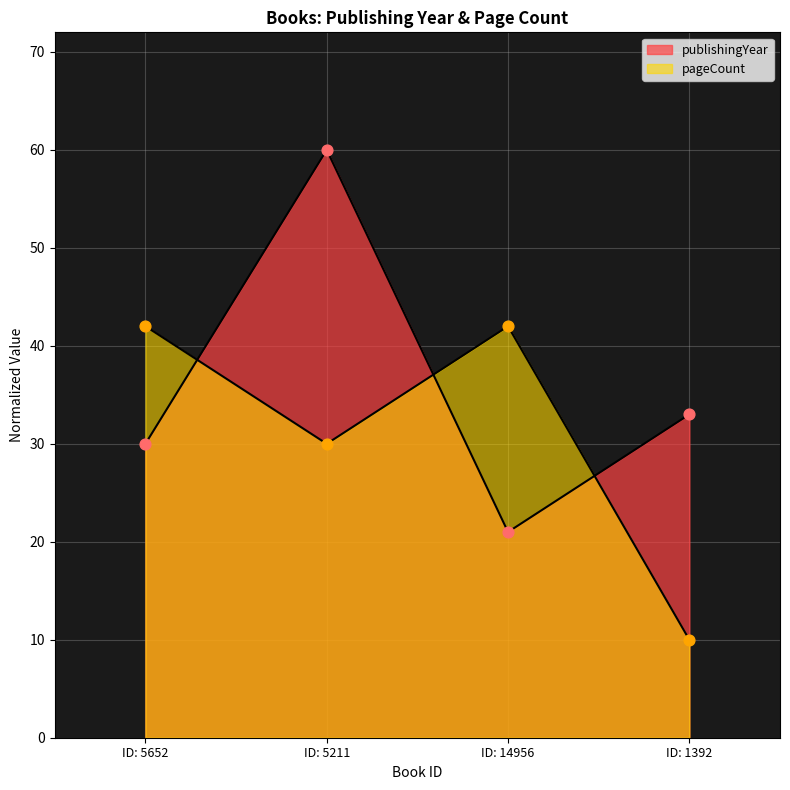

Is the value of pageCount at ID: 5211 greater than the value of publishingYear at ID: 1392?

No